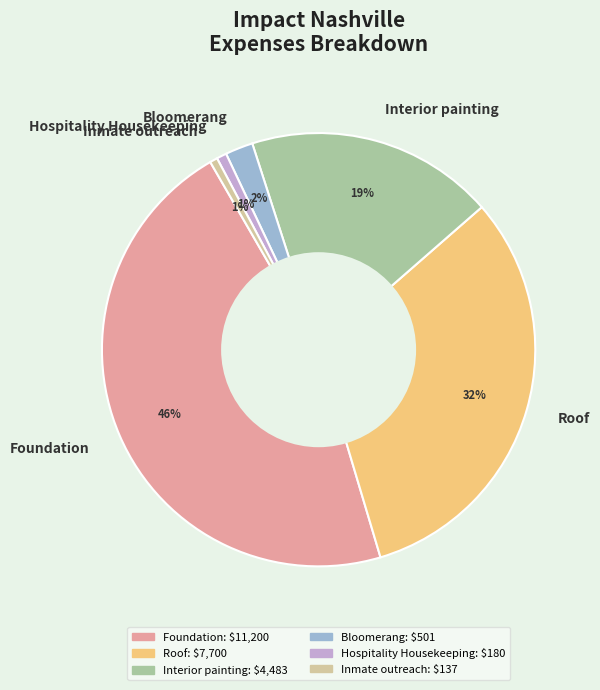

Is Inmate outreach the majority of the pie?

No